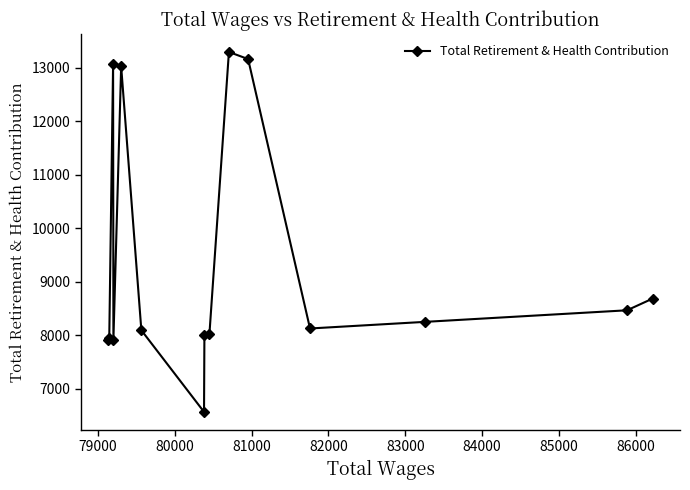

True or false: the data has more than 2 interior local peaks.

True